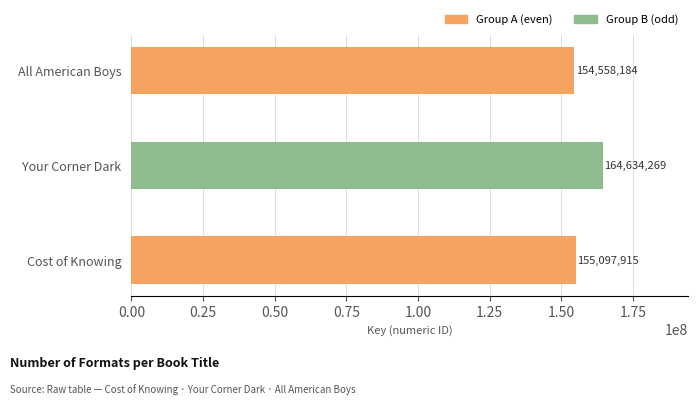

Is the value of Group A (even) at Your Corner Dark greater than the value of Group B (odd) at Cost of Knowing?

No